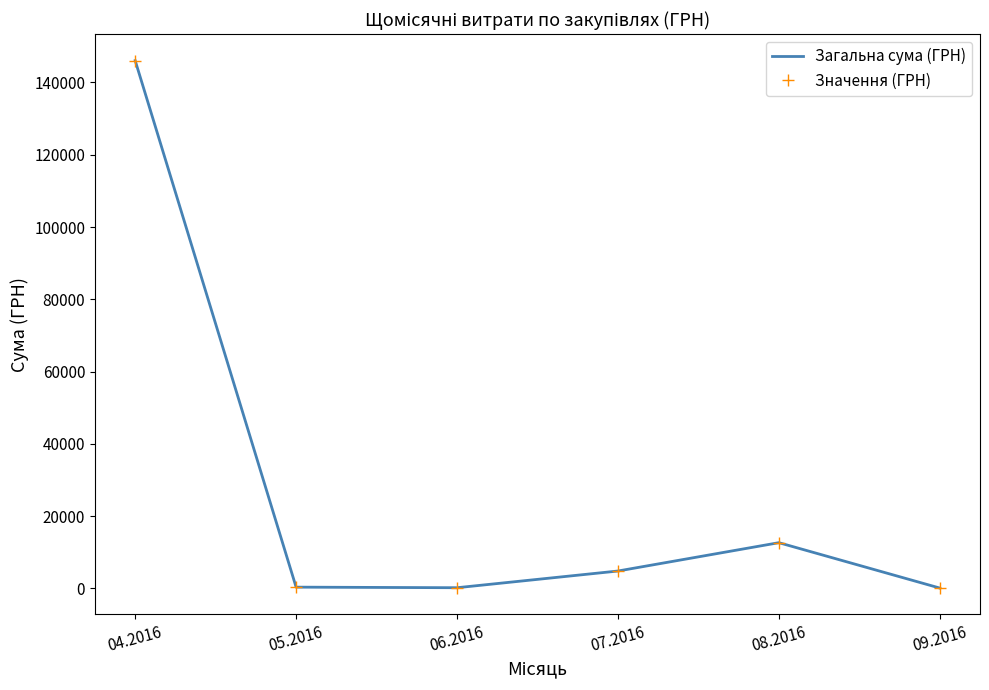

Which series has the widest spread of values?

Загальна сума (ГРН)